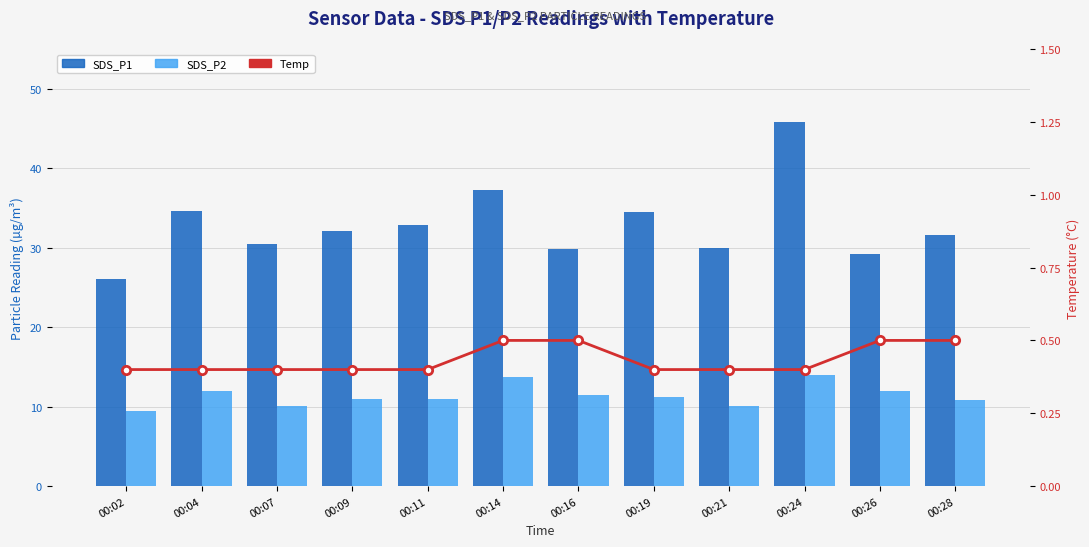

List the labels in order of SDS_P2 value, largest first.

00:24, 00:14, 00:04, 00:26, 00:16, 00:19, 00:09, 00:11, 00:28, 00:07, 00:21, 00:02